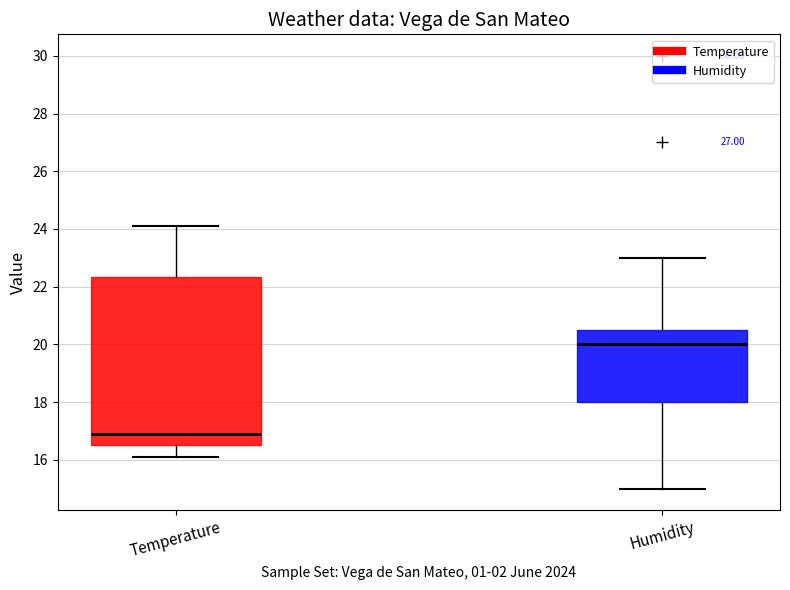

Where does the median line of the box for Temperature sit on the y-axis? The values are not printed on the chart, so give them approximately, as read against the axis.

17.0